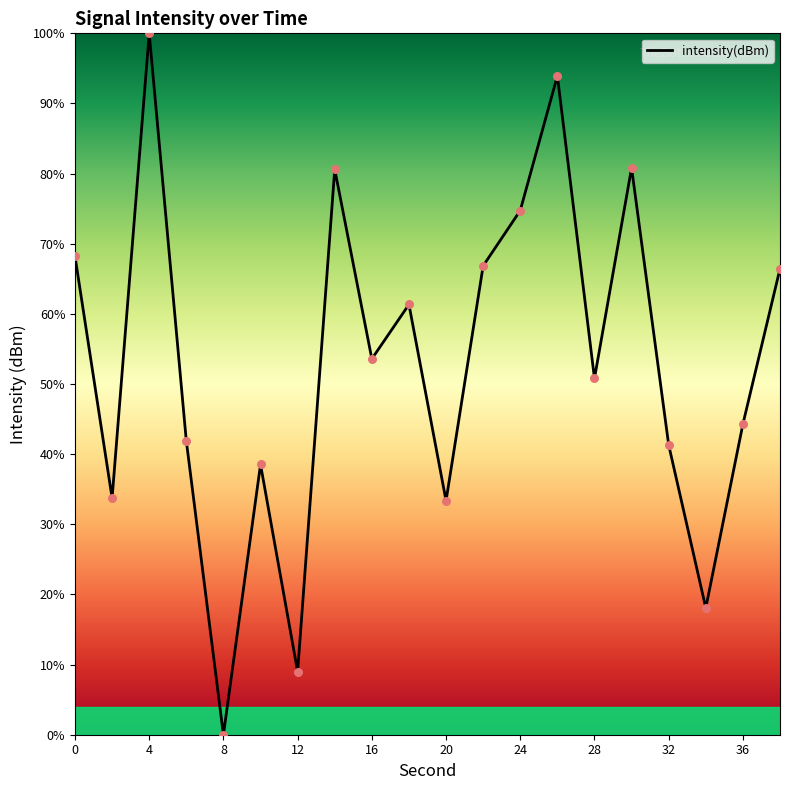

What is the maximum value shown in the chart?

100.0